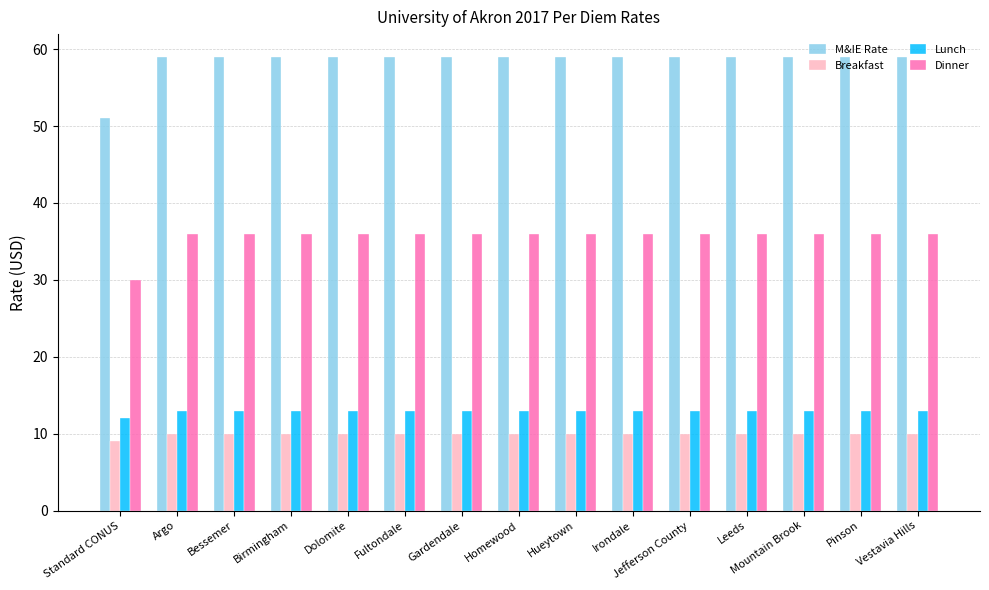

Which series has the largest range (max minus min)?

M&IE Rate